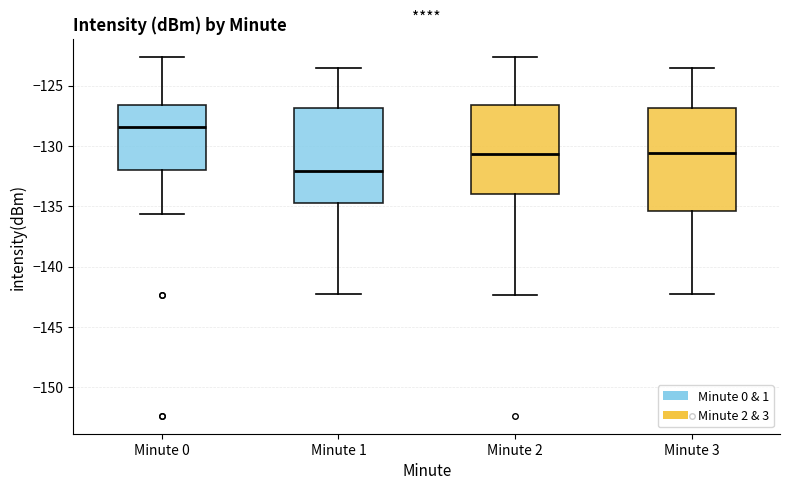

Reading left to right, transcribe this box plot: for each box, give where its median line is, the range the box spans, and where its two whiskers end, as read against the y-axis. The values are not printed on the chart, so give them approximately, as read against the axis.

Minute 0: median -128.5, box -132.0 to -126.5, whiskers -135.5 to -122.5
Minute 1: median -132.0, box -134.5 to -127.0, whiskers -142.5 to -123.5
Minute 2: median -130.5, box -134.0 to -126.5, whiskers -142.5 to -122.5
Minute 3: median -130.5, box -135.5 to -127.0, whiskers -142.5 to -123.5